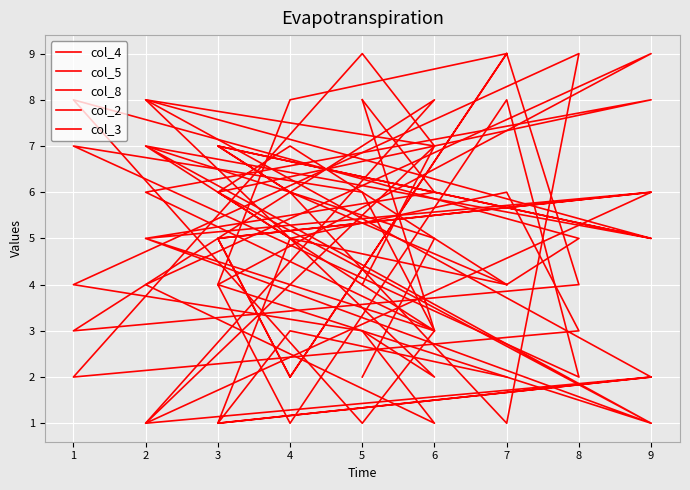

How many times do col_4 and col_5 cross each other?

7